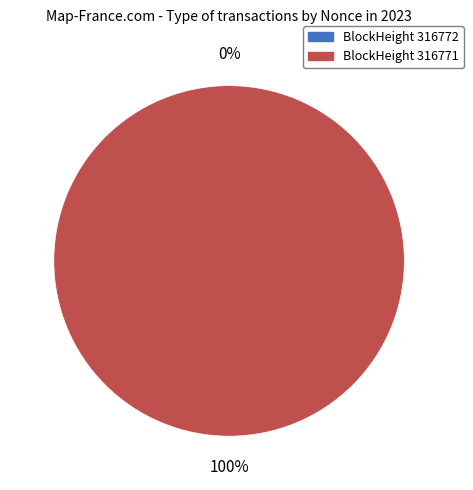

How many slices are in this pie chart?

2